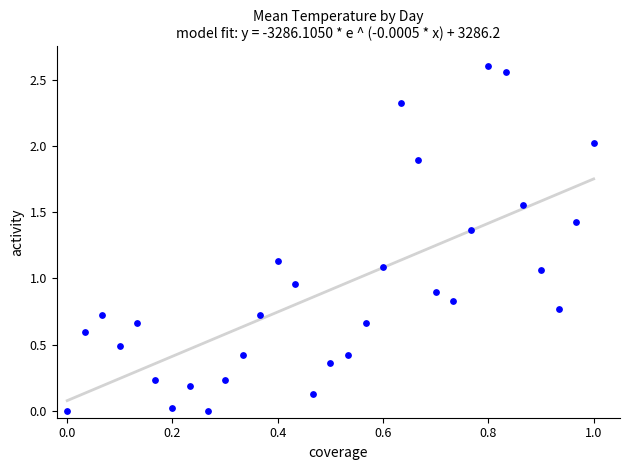

How many points are shown in the scatter plot?

31